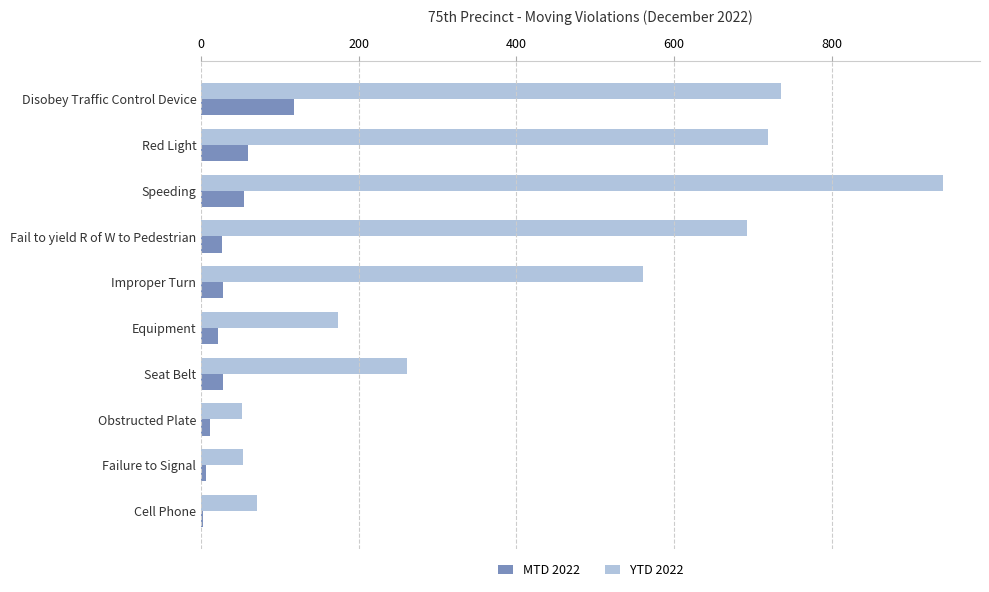

Which series changed the most between Disobey Traffic Control Device and Seat Belt?

YTD 2022